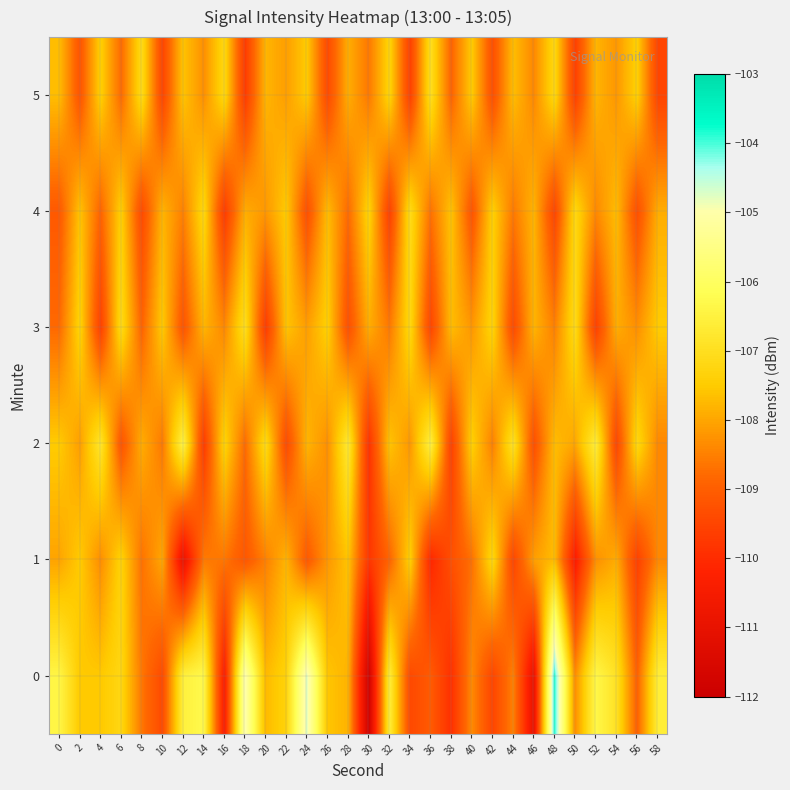

At which category does the chart reach its minimum across all series?

30